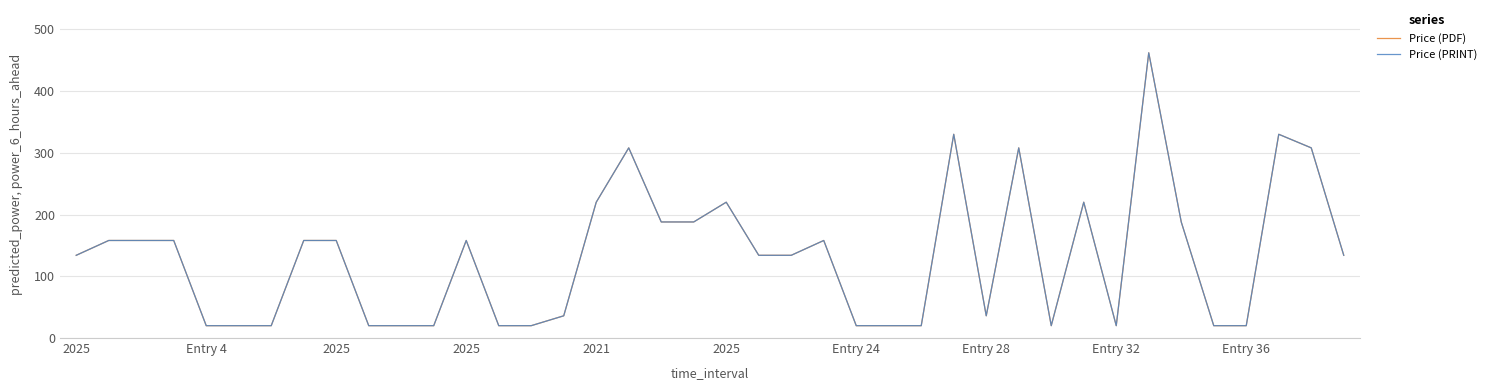

Does the chart display data point markers on the line(s)?

No